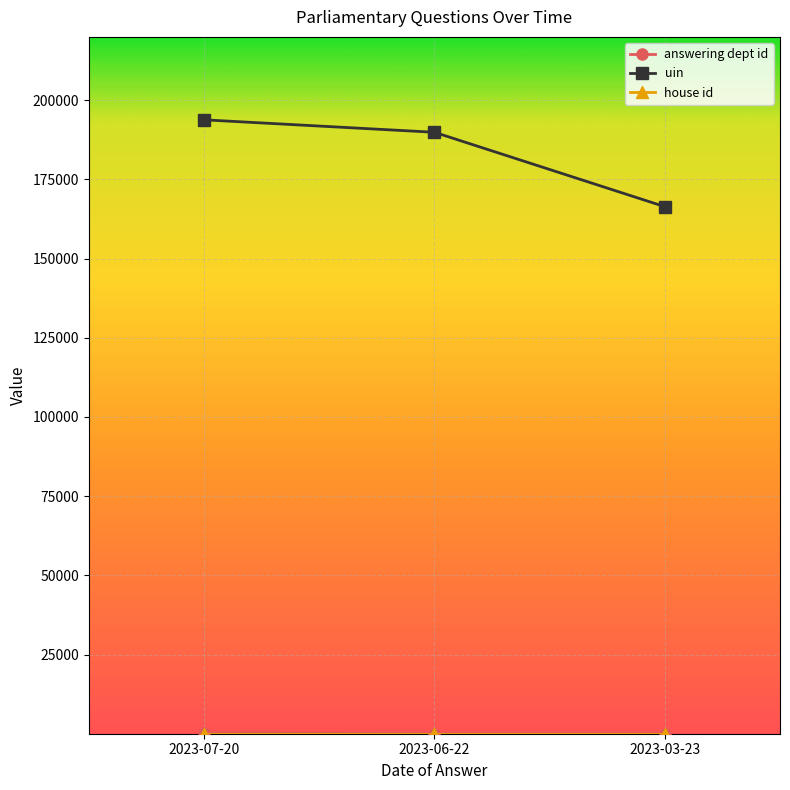

How many series are shown in this chart?

3